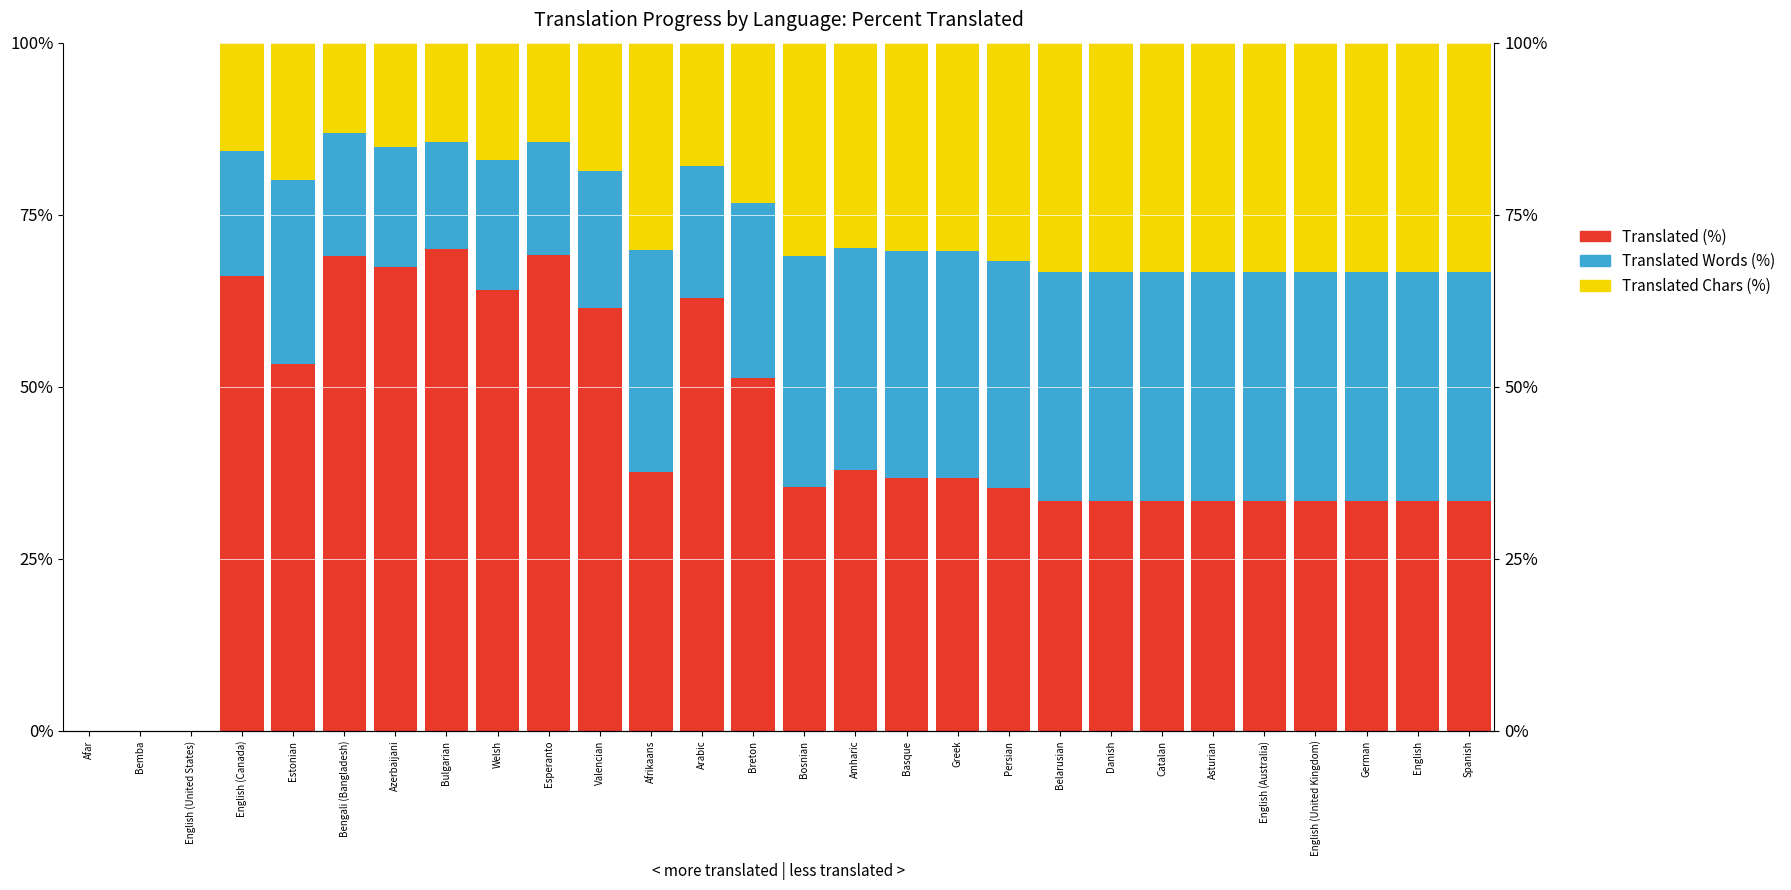

What is the label of the 1st bar from the right?

Spanish